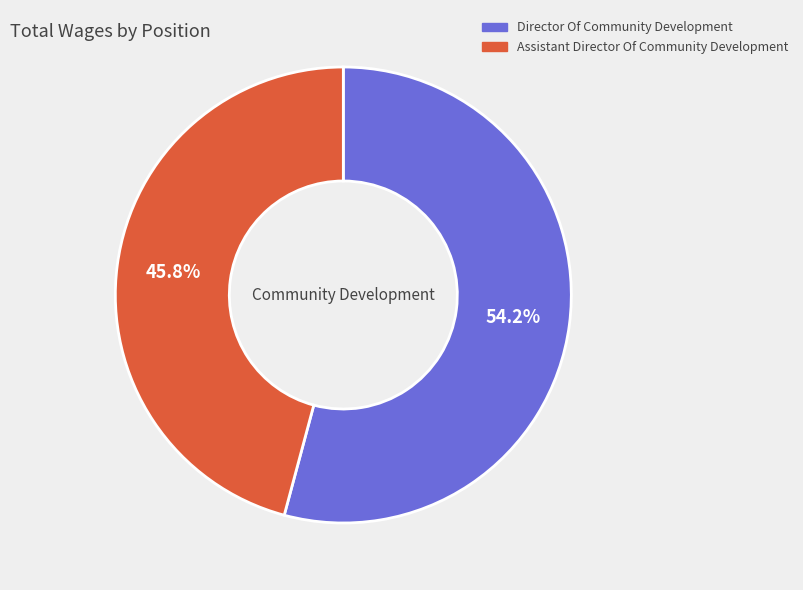

True or false: Assistant Director Of Community Development accounts for 36% of the total.

False